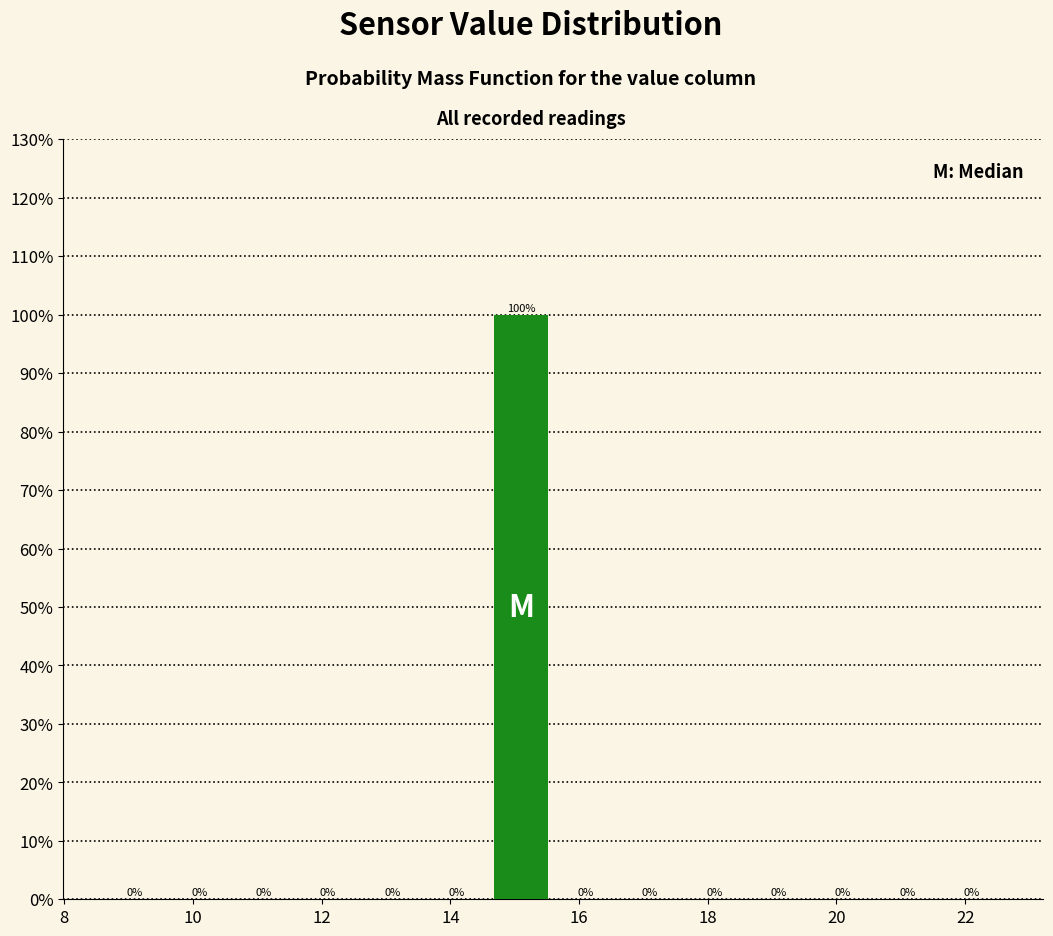

What is the height of the bar covering 14.6 to 15.6 on the x-axis?

100